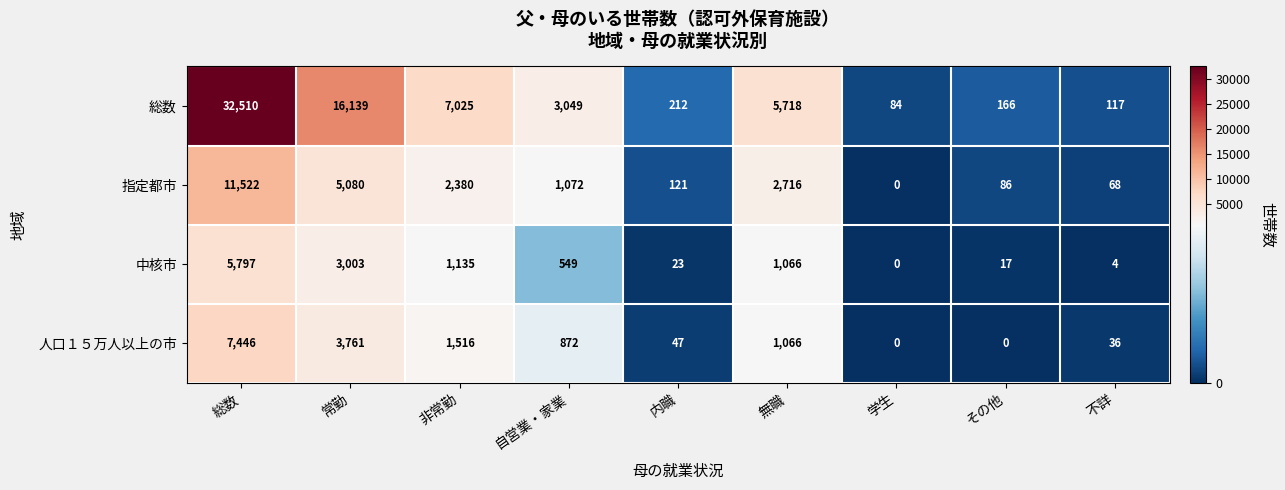

At which label does 総数 reach its minimum?

学生